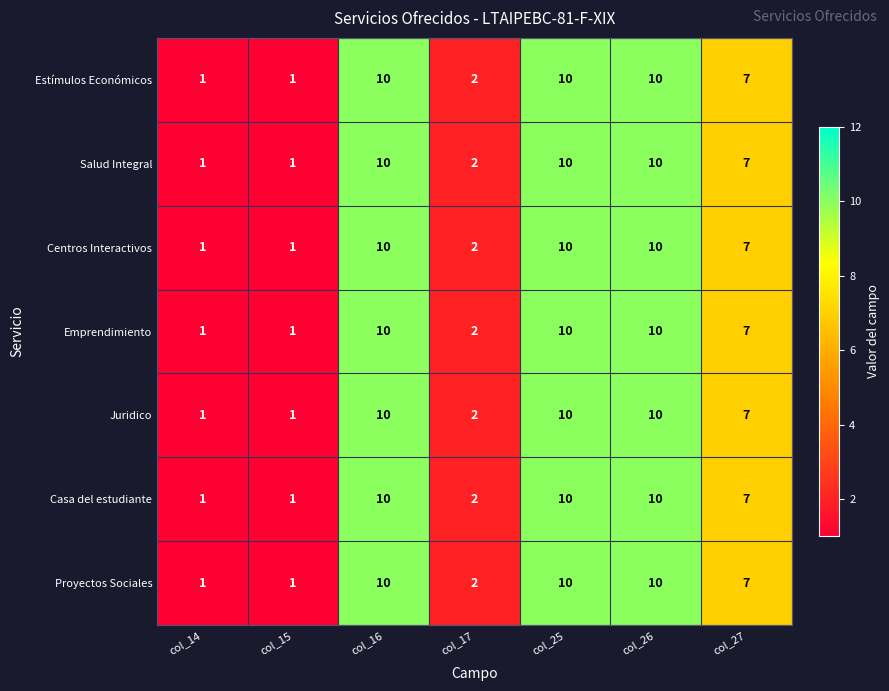

How many Casa del estudiante values are between 1 and 10?

7